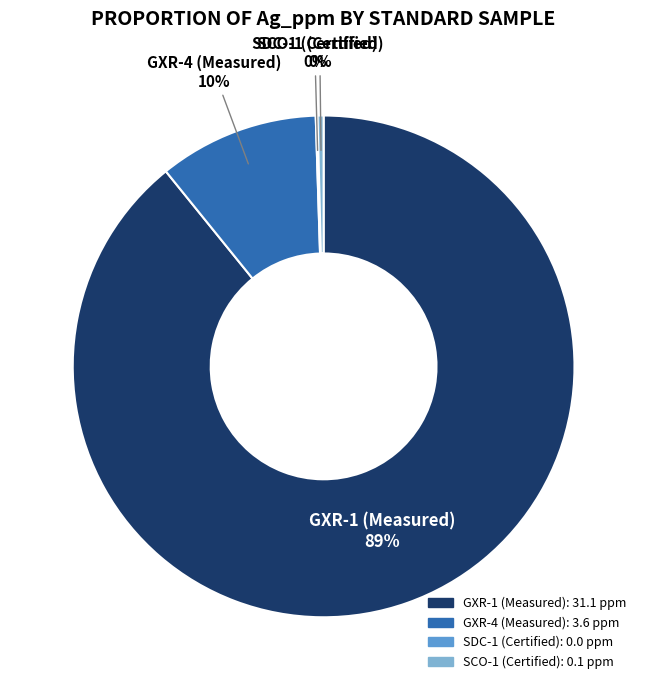

To the nearest percent, what is the combined percentage of SCO-1 (Certified) and GXR-1 (Measured)?

90%